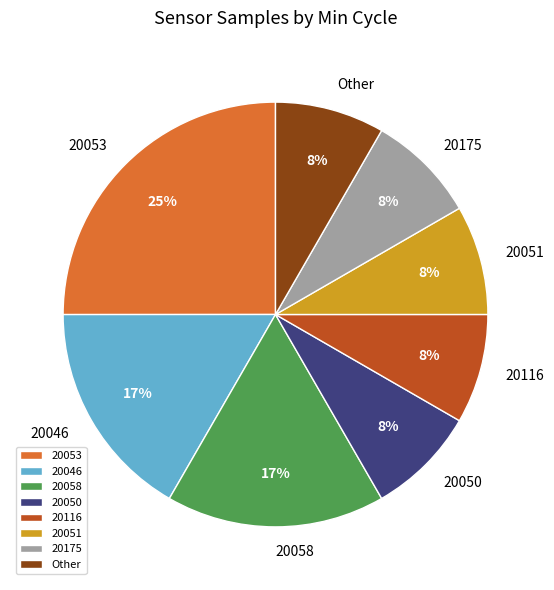

Is there a majority slice in this chart?

No